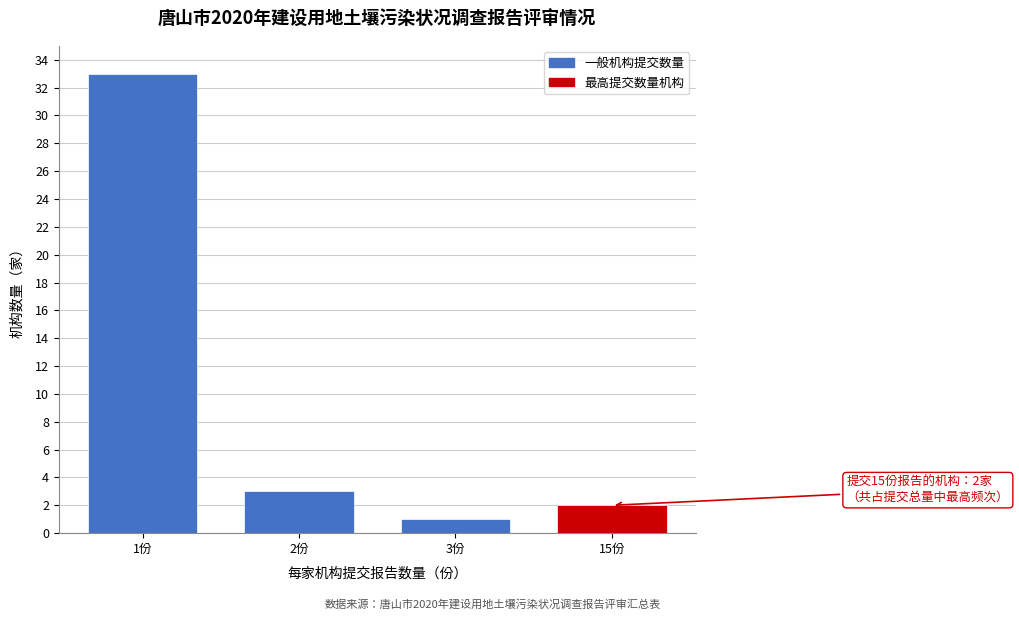

Reading left to right, what are all the values shown in this chart?

33	3	1	2